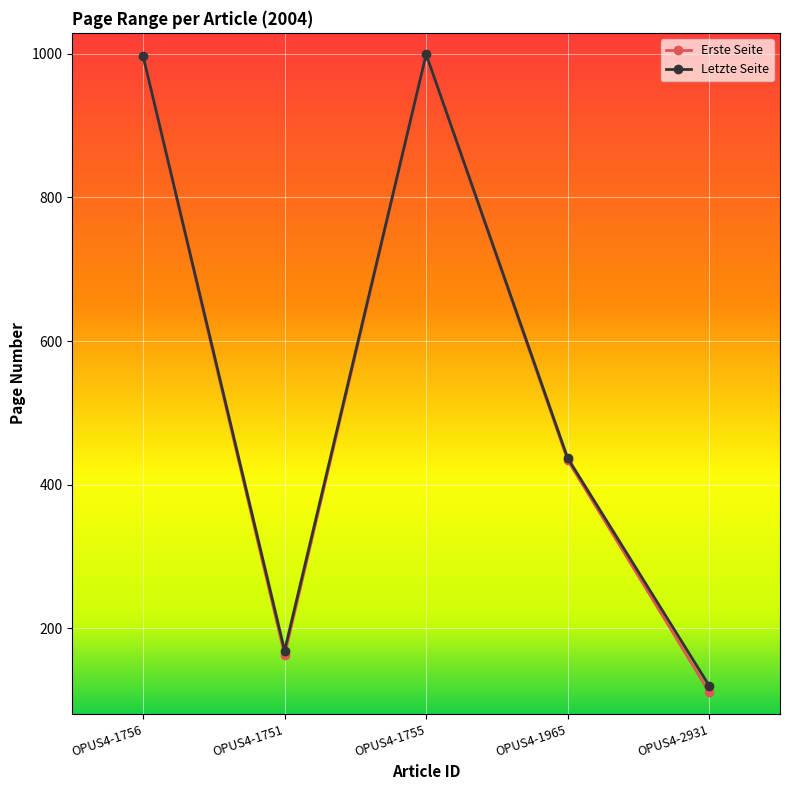

What is the value of the Erste Seite point at the 5th from the left?

111